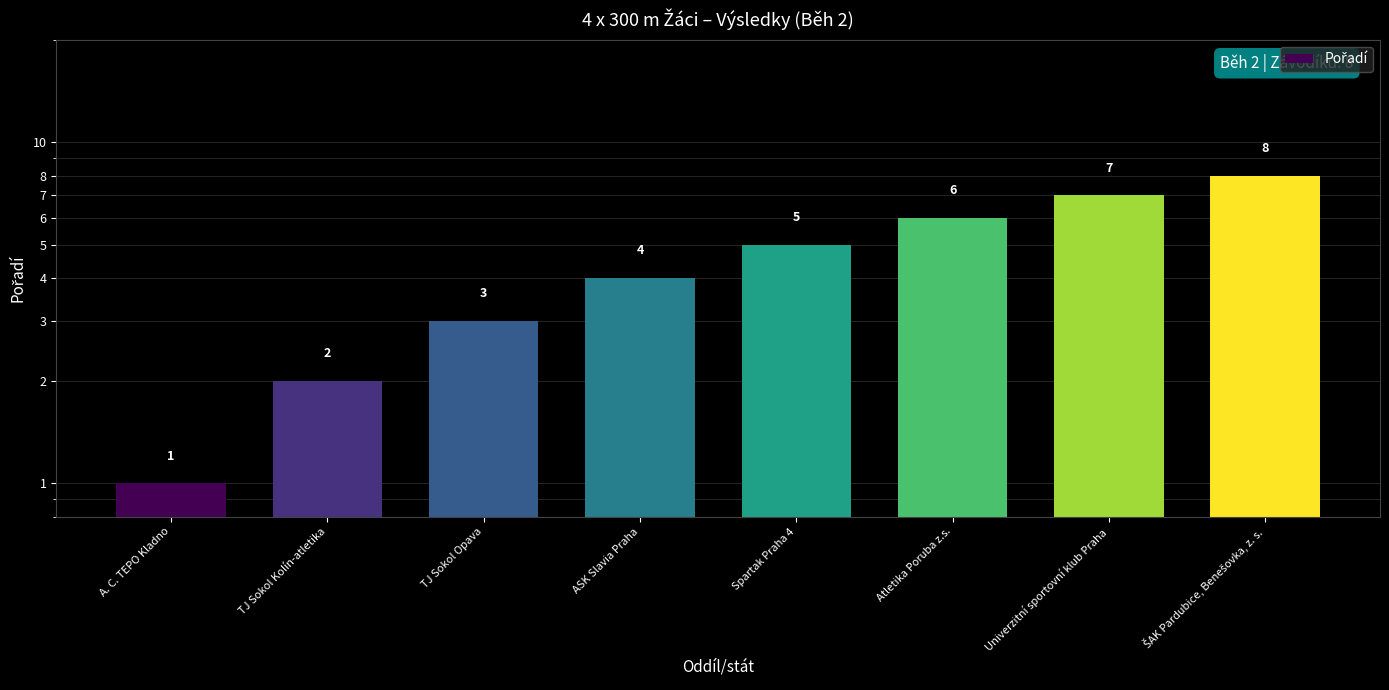

Between A. C. TEPO Kladno and Atletika Poruba z.s., which is larger?

Atletika Poruba z.s.